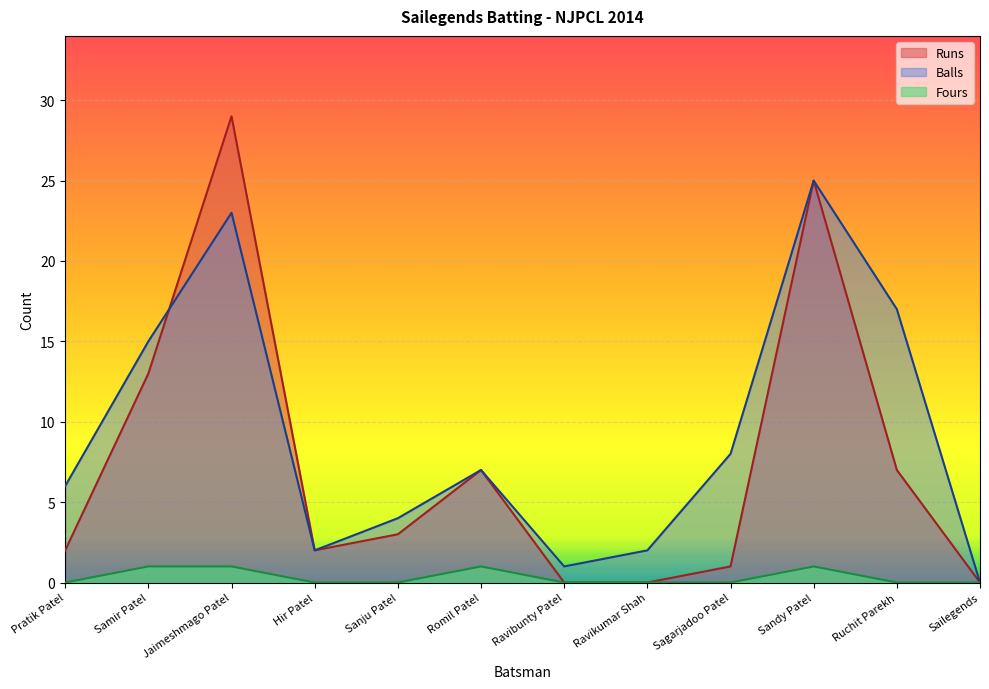

Which series changed the most between Jaimeshmago Patel and Ruchit Parekh?

Runs